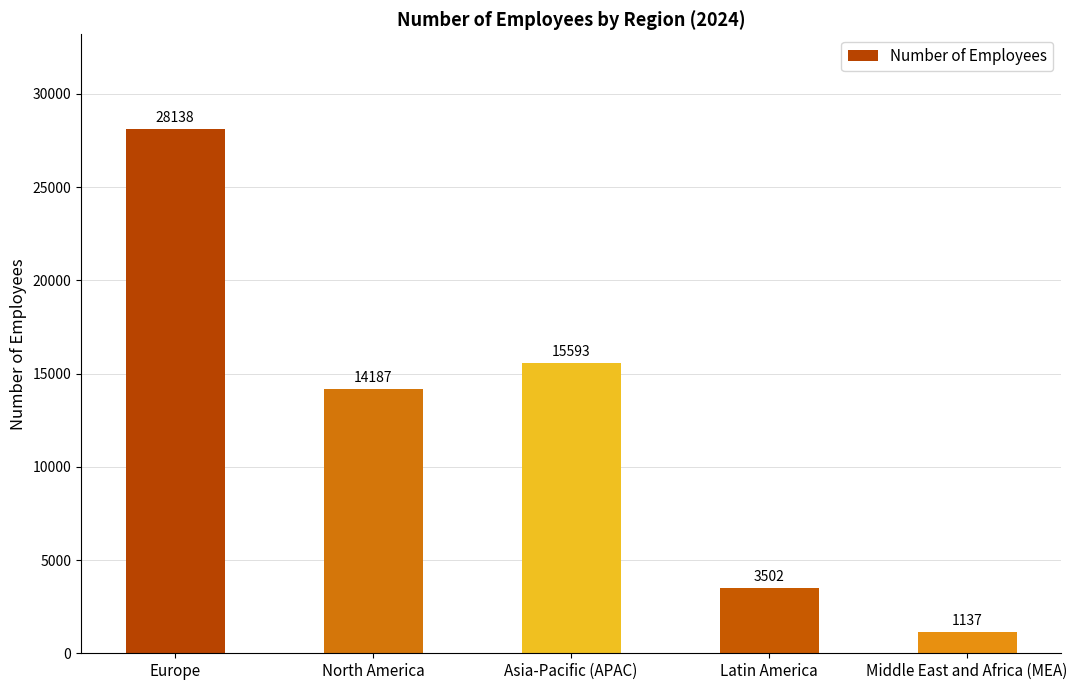

What is the label of the 2nd bar from the left?

North America